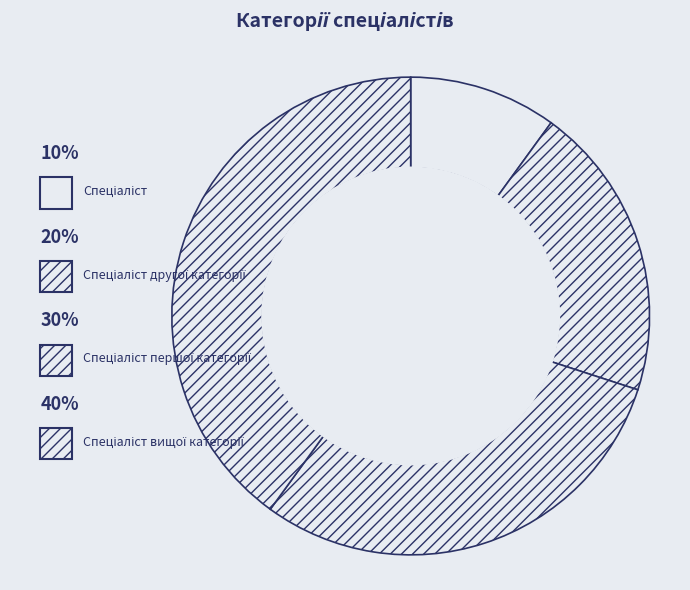

Which slice is the largest?

Спеціаліст вищої категорії